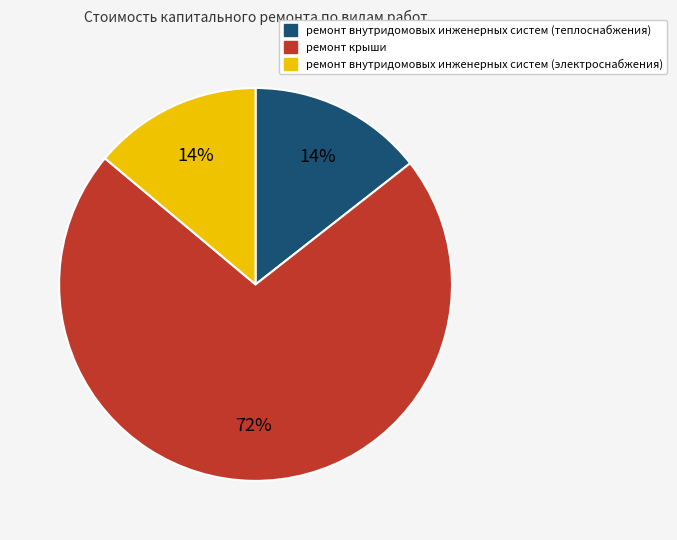

Is there any slice that represents more than half of the pie?

Yes